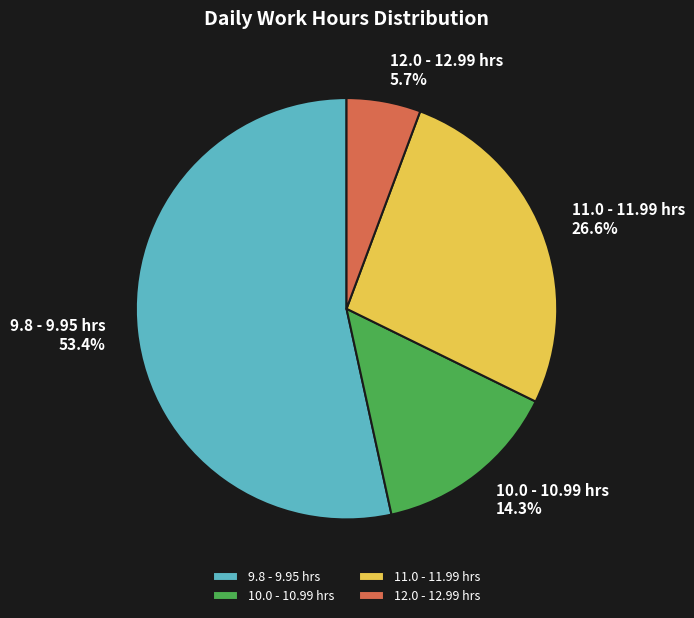

Which category has the smallest portion of the pie?

12.0 - 12.99 hrs